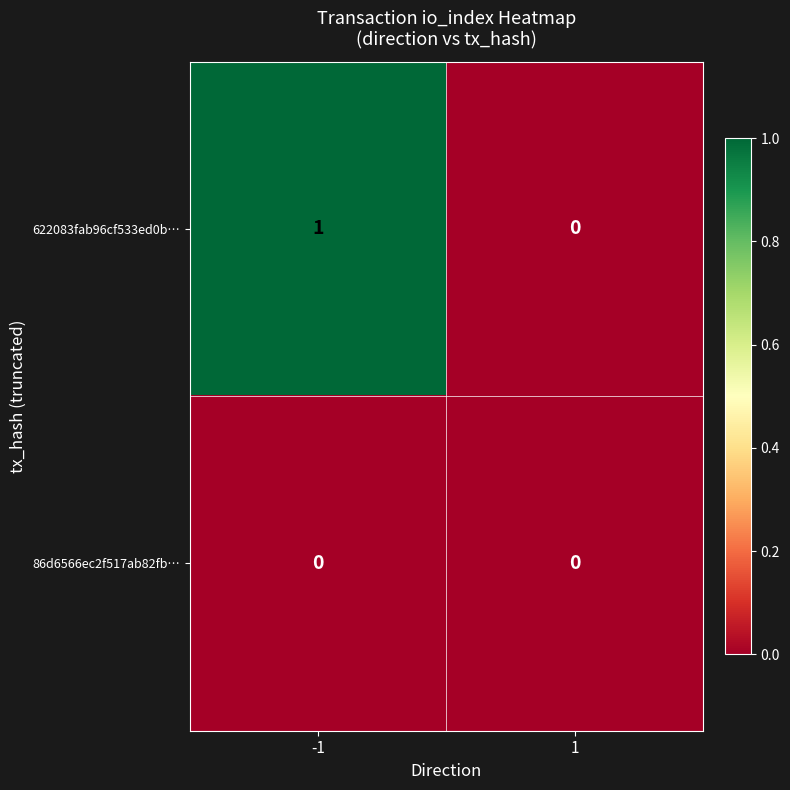

Rank the series by their maximum value, from lowest to highest.

86d6566ec2f517ab82fb…, 622083fab96cf533ed0b…